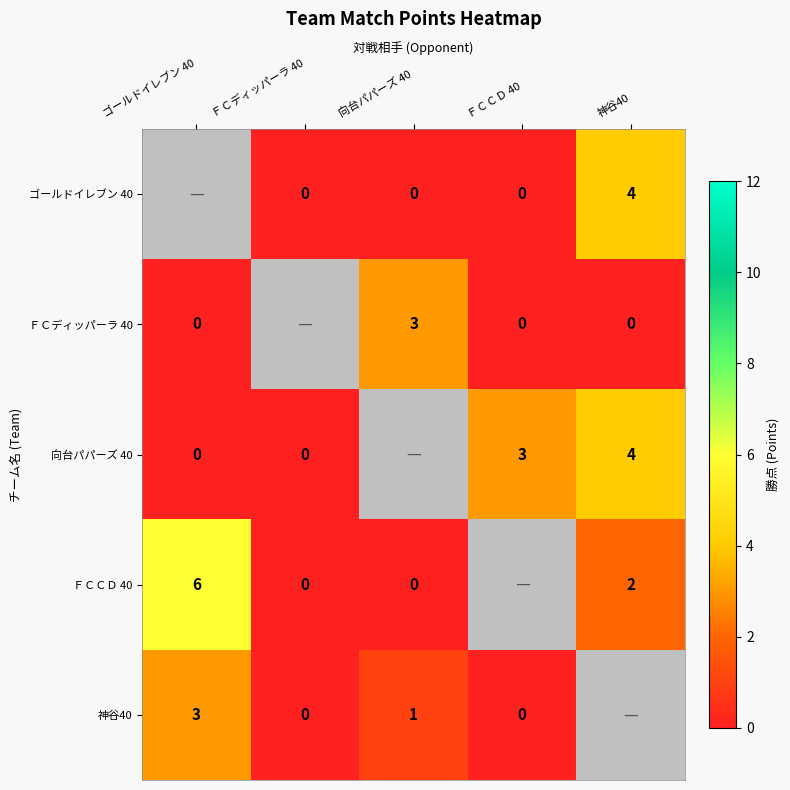

Is it true that ＦＣＣＤ 40 equals 3.3 at 神谷40?

False